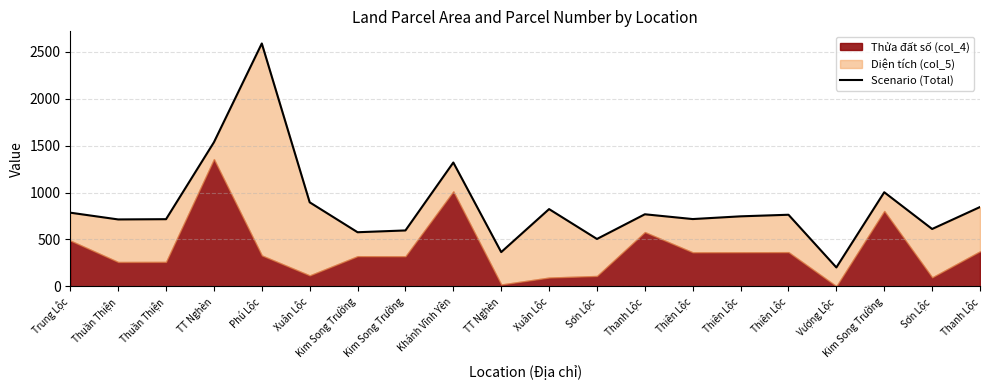

Where is the first local minimum?

Thuần Thiện